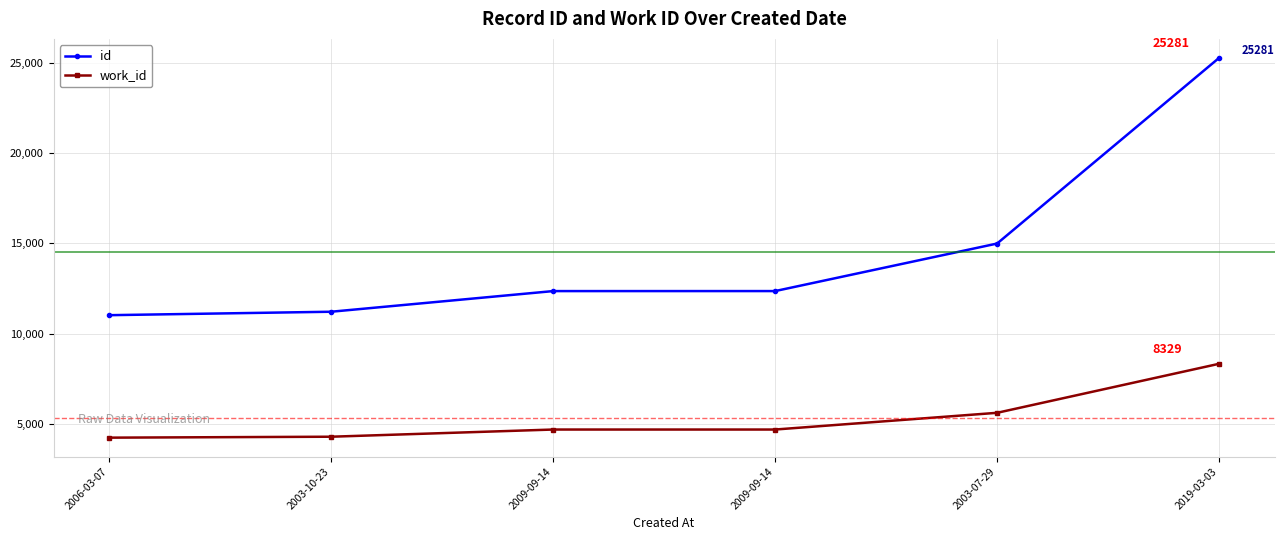

What is the maximum value shown in the chart?

25281